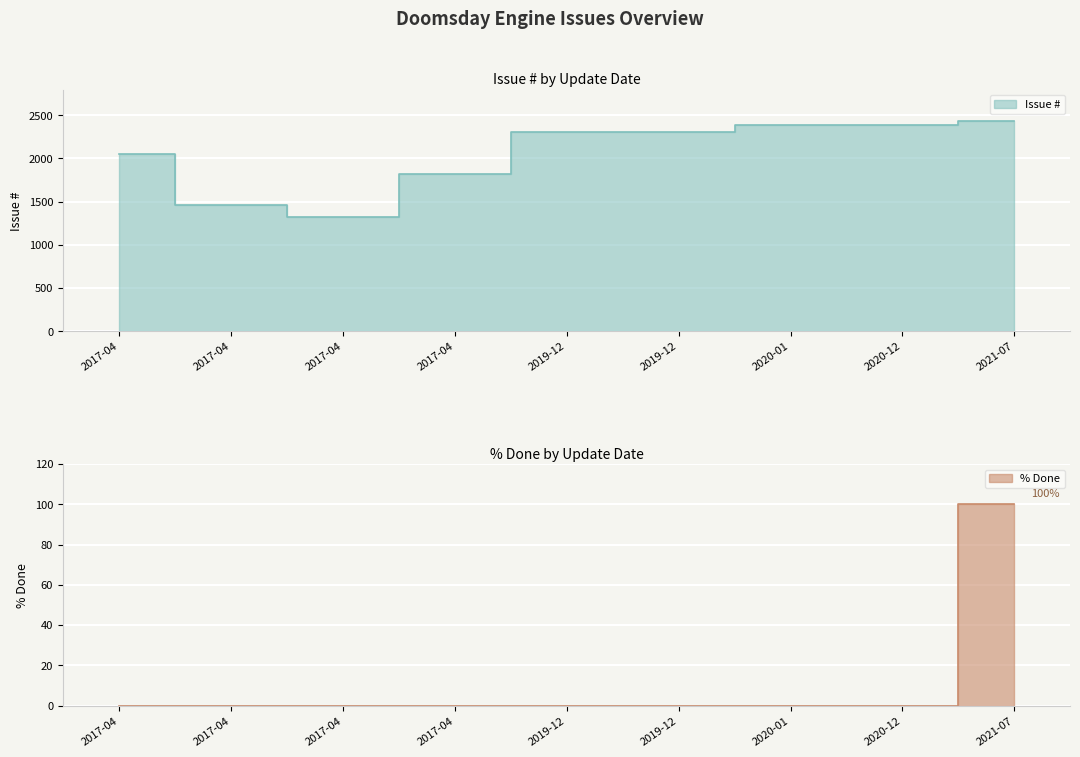

True or false: % Done and Issue # cross at least once.

False